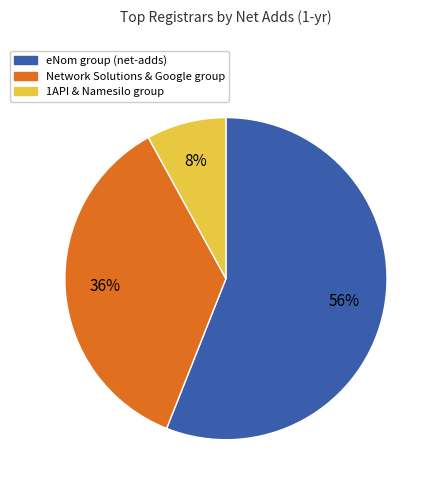

Which category has the smallest portion of the pie?

1API & Namesilo group